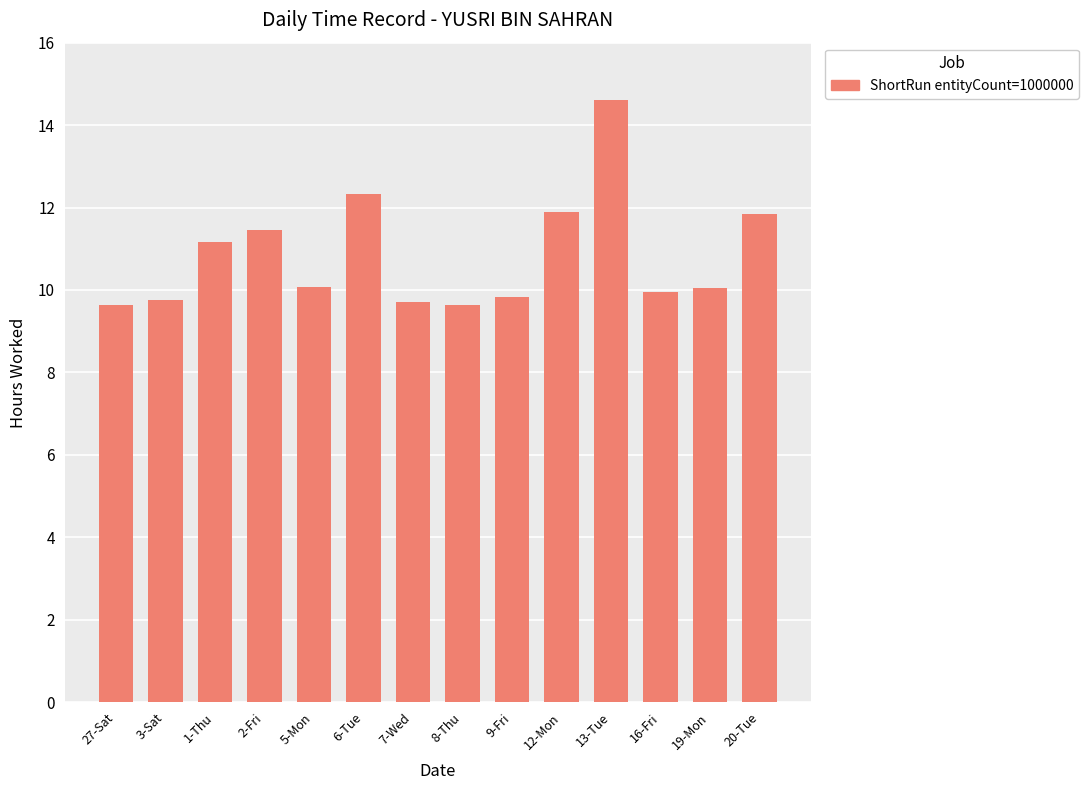

How many categories are shown in the chart?

14